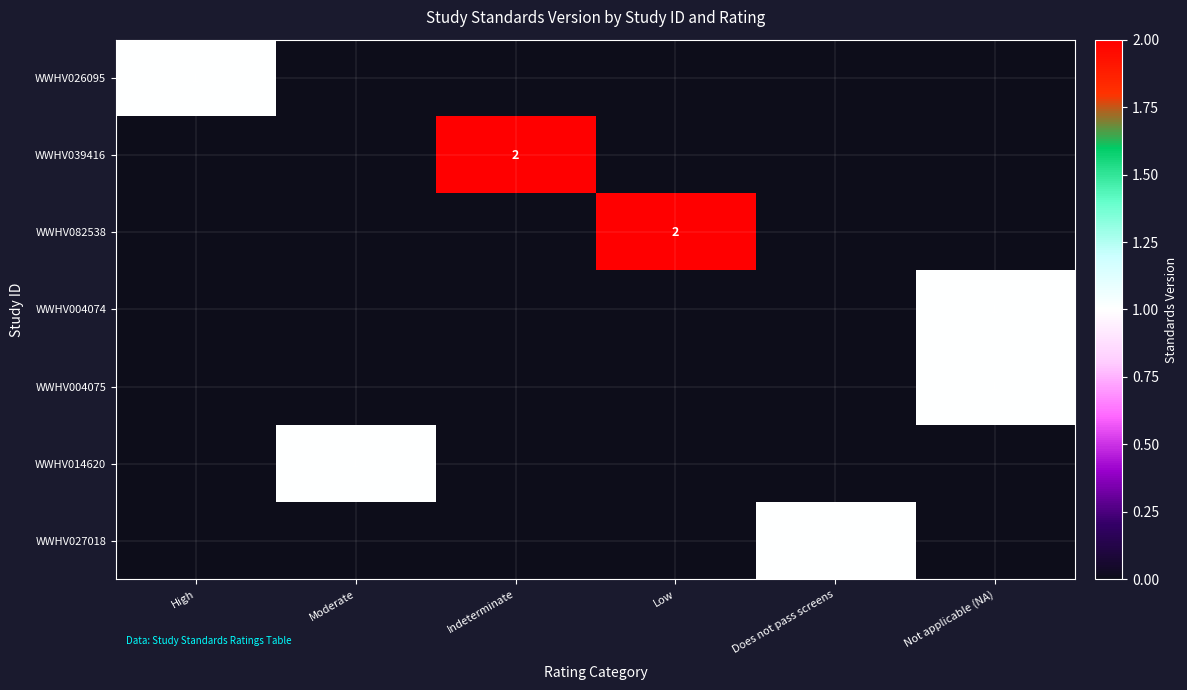

The WWHV004074 series shows 1 at Not applicable (NA). True or false?

True